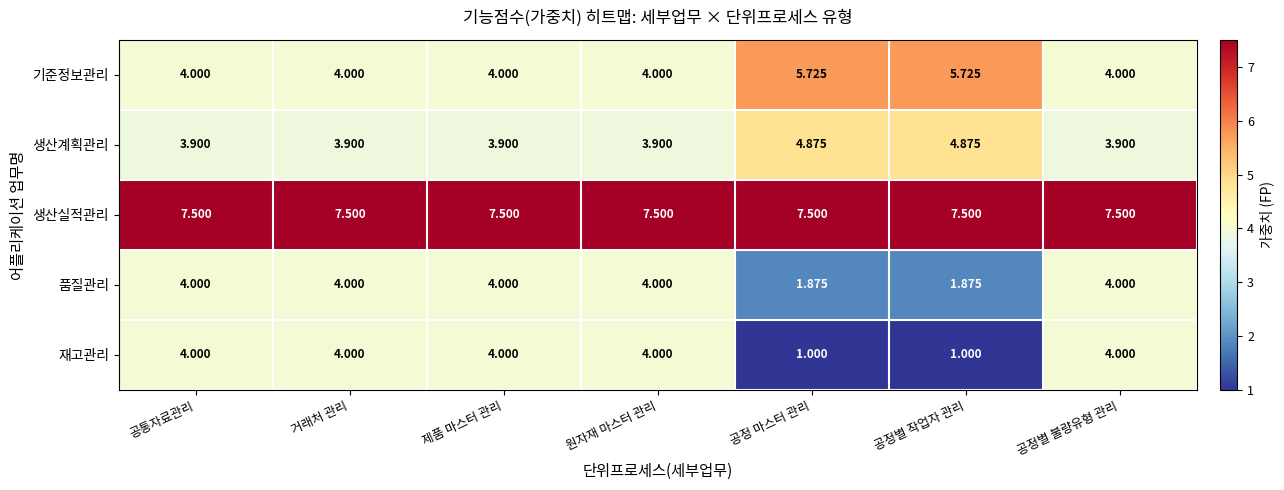

Rank the series at 공정 마스터 관리 from lowest to highest value.

재고관리, 품질관리, 생산계획관리, 기준정보관리, 생산실적관리